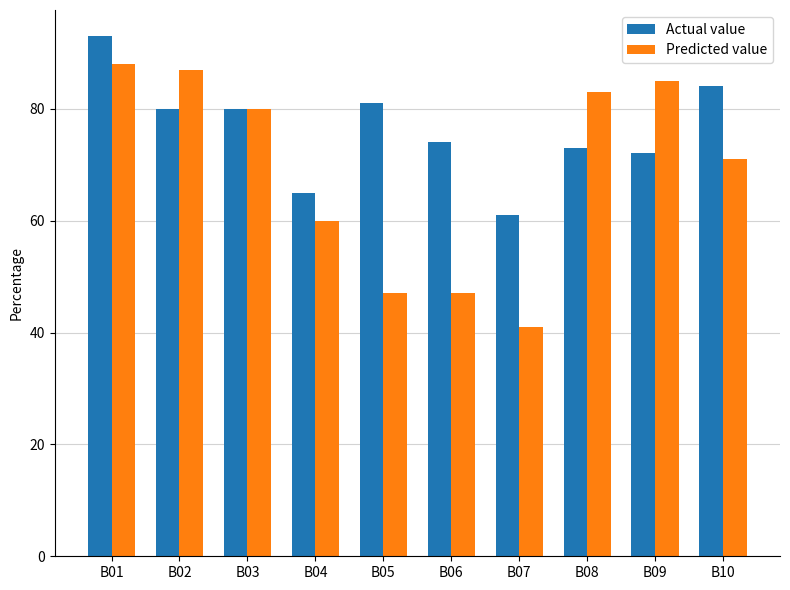

What is the total value across all series at B10?

155